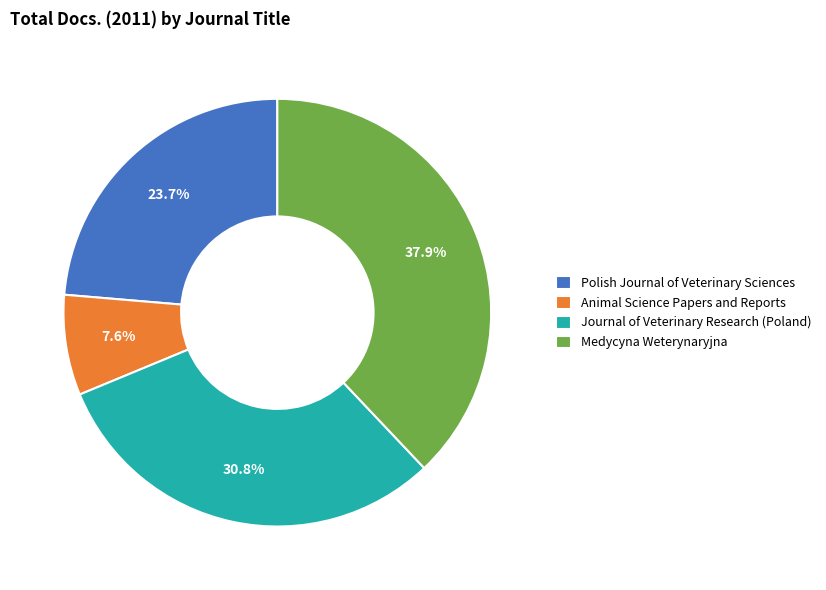

To the nearest percent, what is the combined percentage of Journal of Veterinary Research (Poland) and Animal Science Papers and Reports?

38%